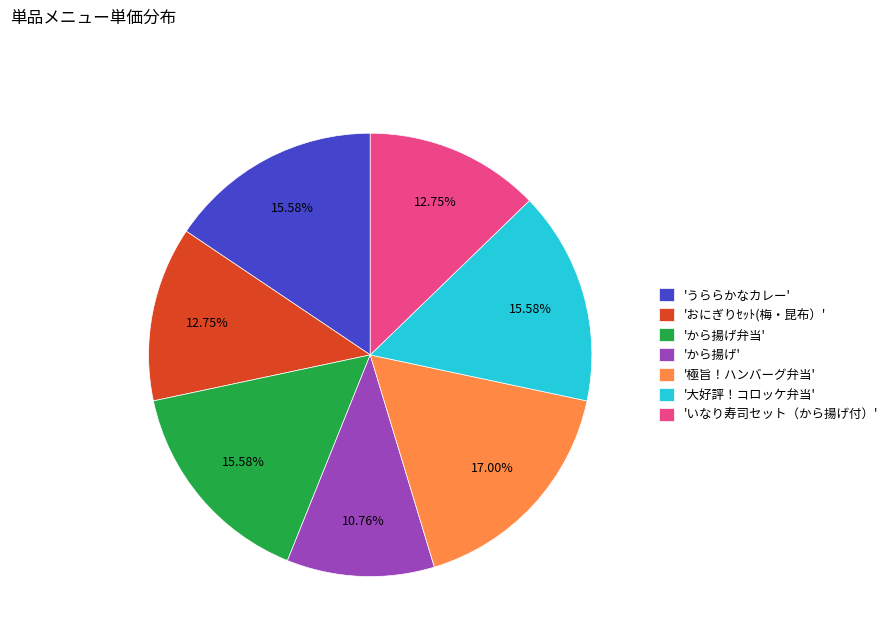

Is the sum of 'おにぎりｾｯﾄ(梅・昆布）' and '大好評！コロッケ弁当' greater than half?

No